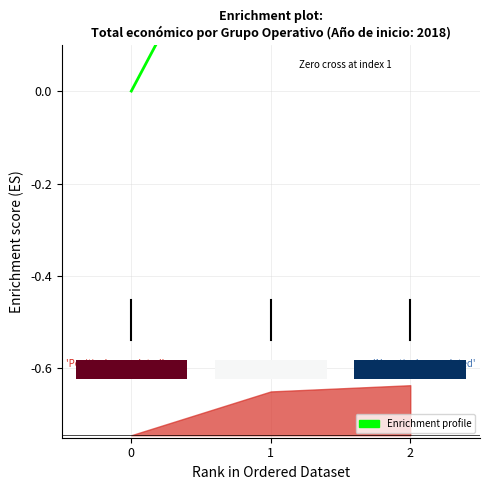

The value at 0 is 0.2. True or false?

False